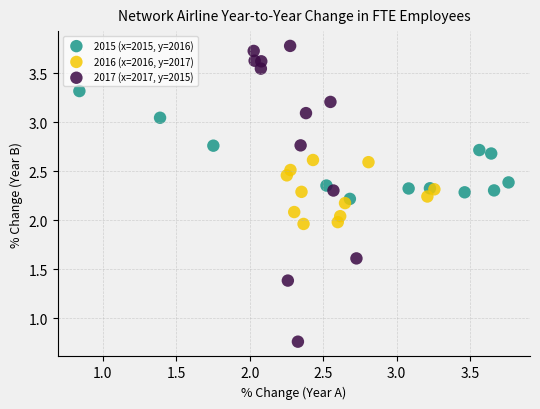

Which series contains the lowest Y value?

2017 (x=2017, y=2015)